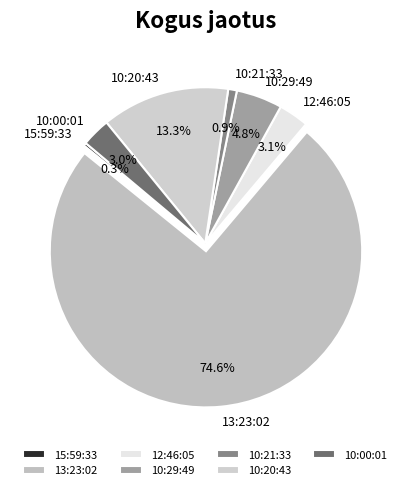

To the nearest percent, what portion does 13:23:02 represent?

75%